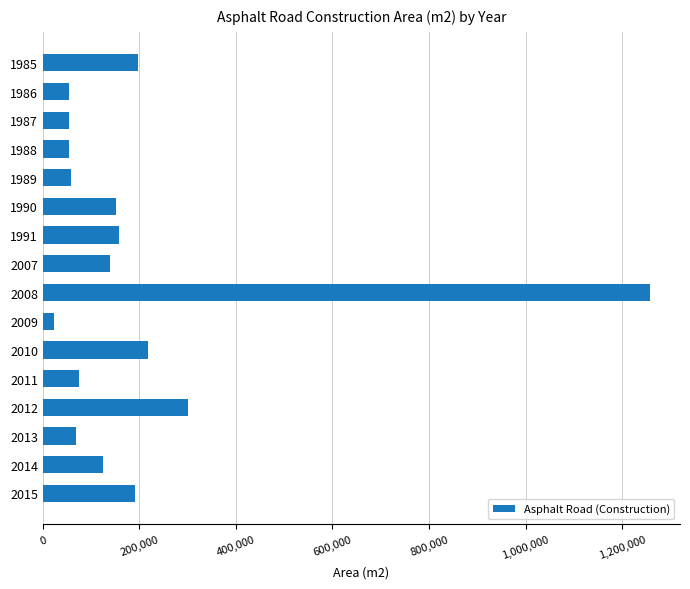

Is it true that the value at 1985 is 264949?

False